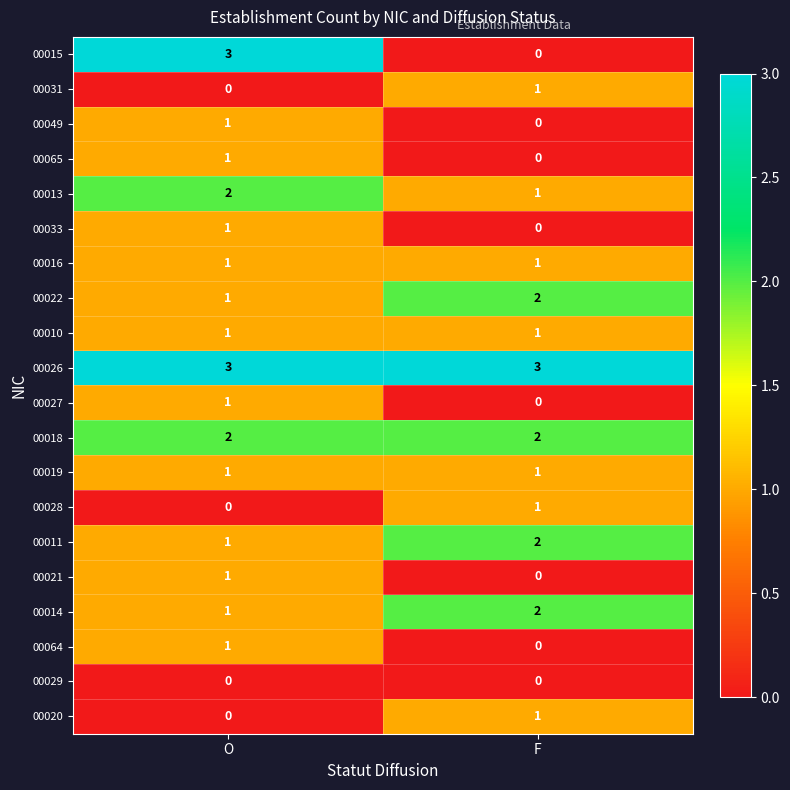

List the labels in order of 00064 value, largest first.

O, F